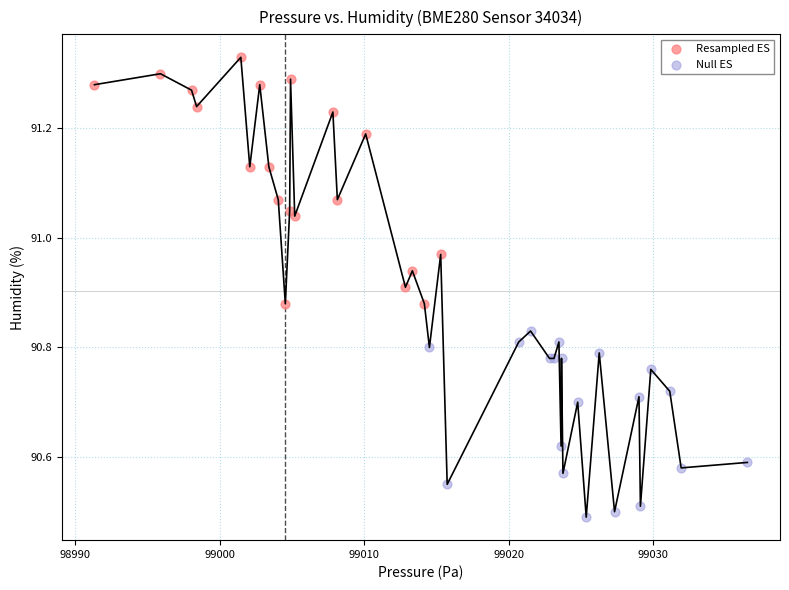

What are all the series names shown in the legend?

Resampled ES, Null ES